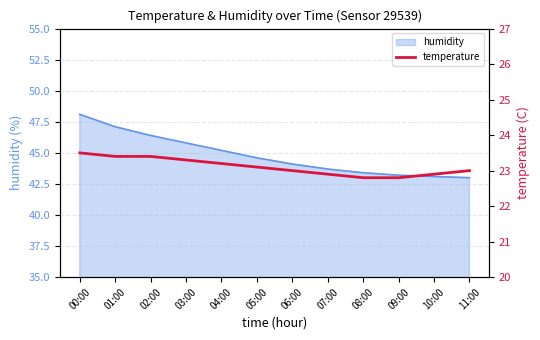

What is the highest value of the humidity series?

48.1